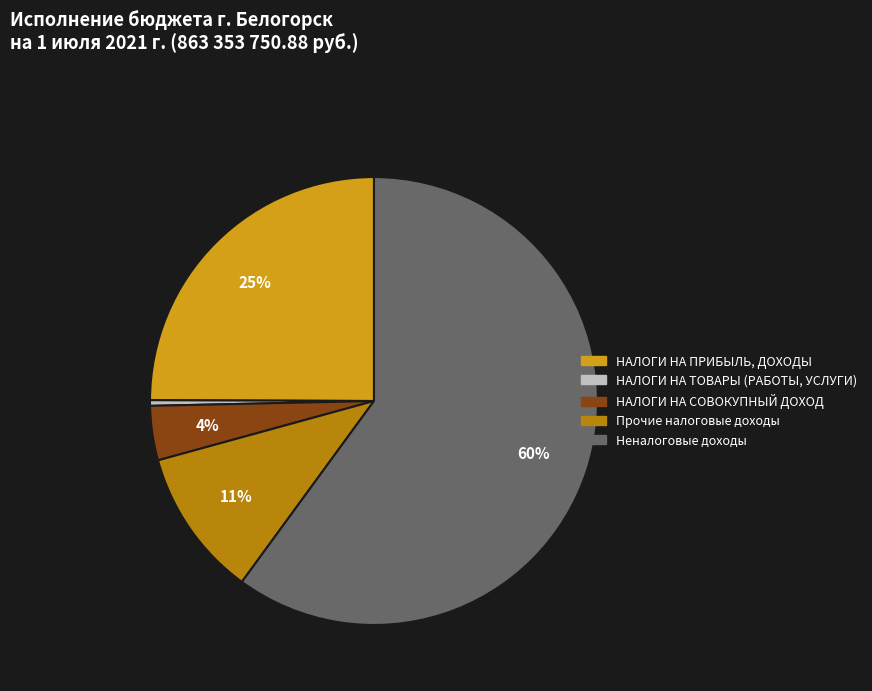

How many slices are in this pie chart?

5